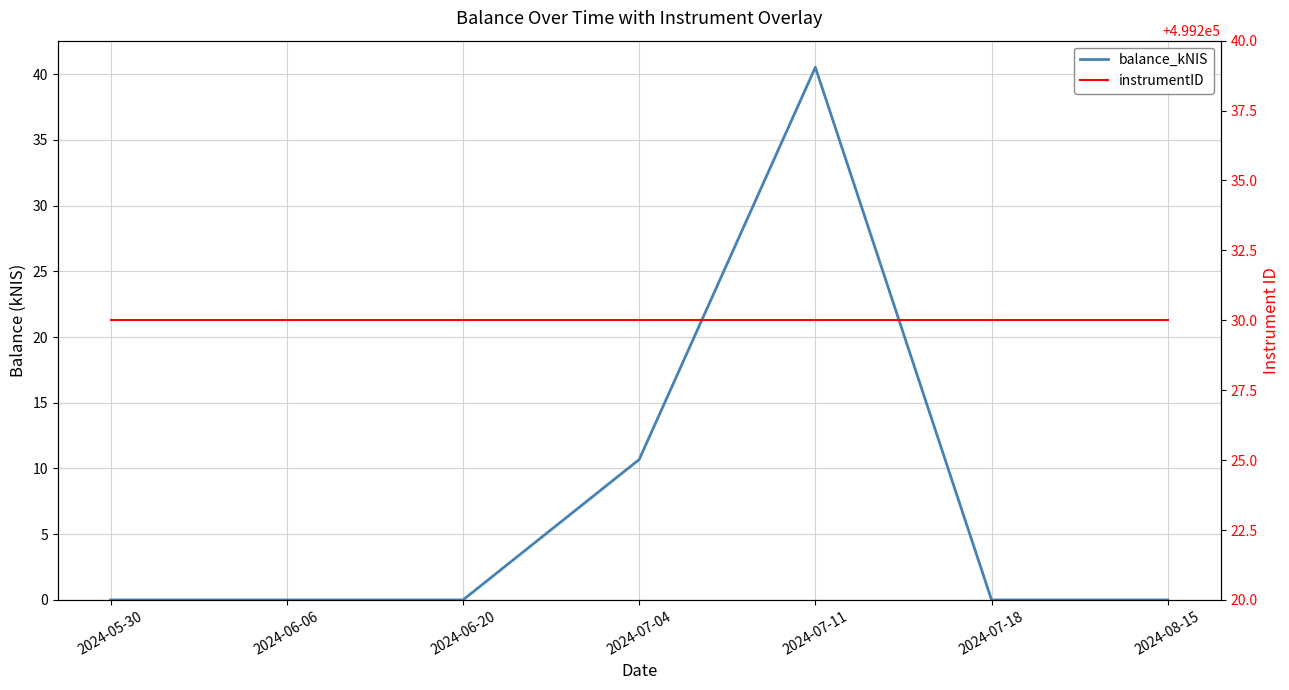

True or false: balance_kNIS and instrumentID intersect in this chart.

False